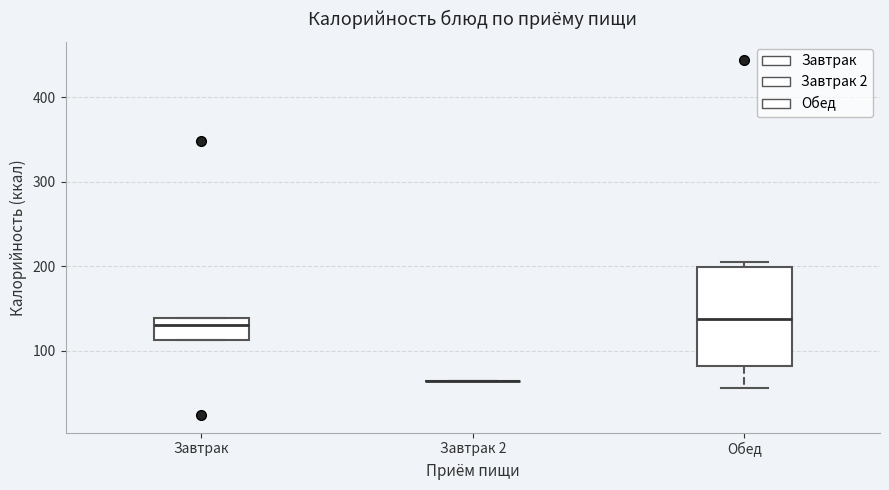

Which box is the tallest, from its lower edge to its upper edge?

Обед